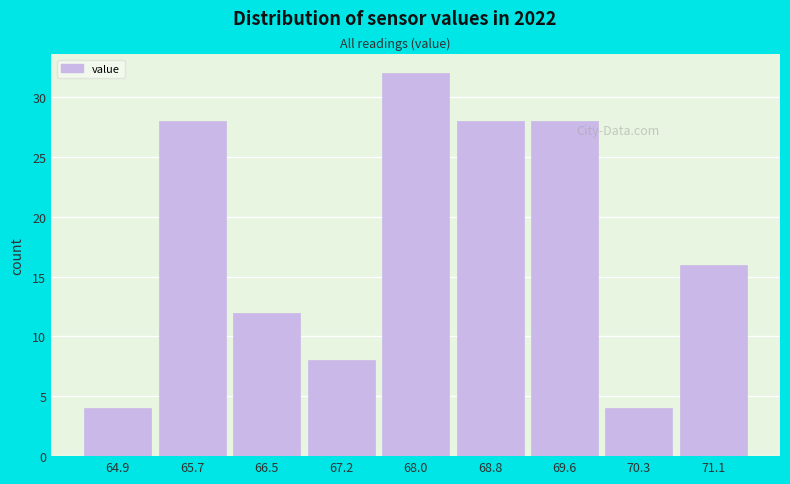

Reading left to right, list all the values displayed in this chart.

4	28	12	8	32	28	28	4	16